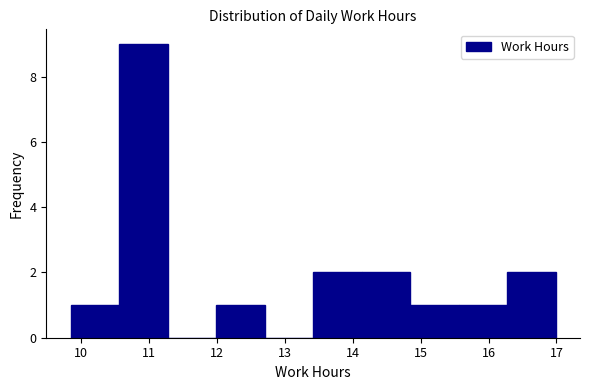

Over which range of the x-axis is the bar tallest?

10.6 to 11.3